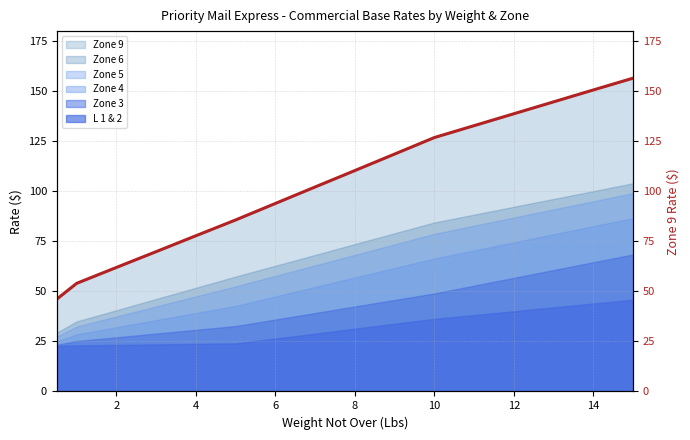

What is the label of the 10th point from the left?

9